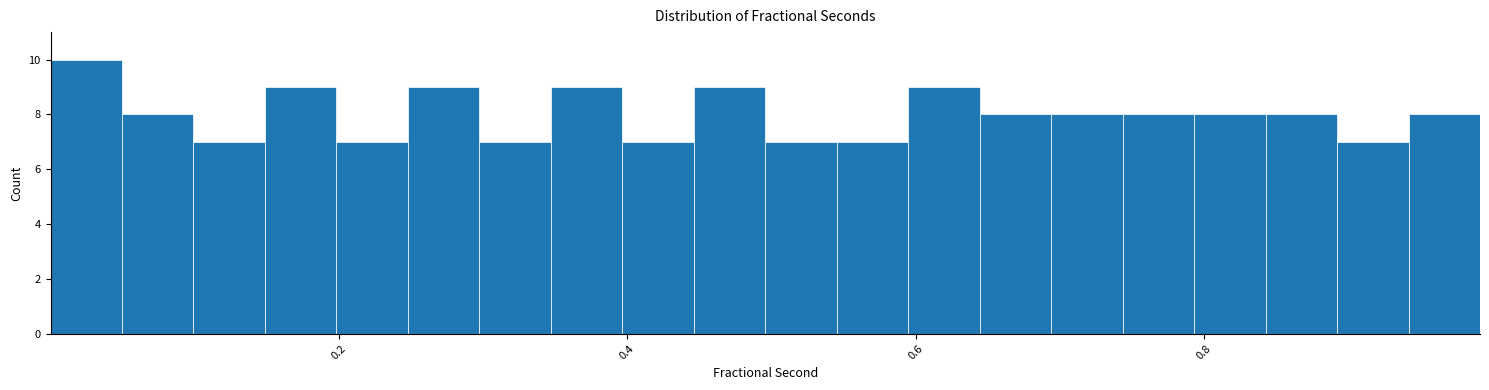

Read against the x-axis, roughly where is the centre of the tallest bar?

0.02